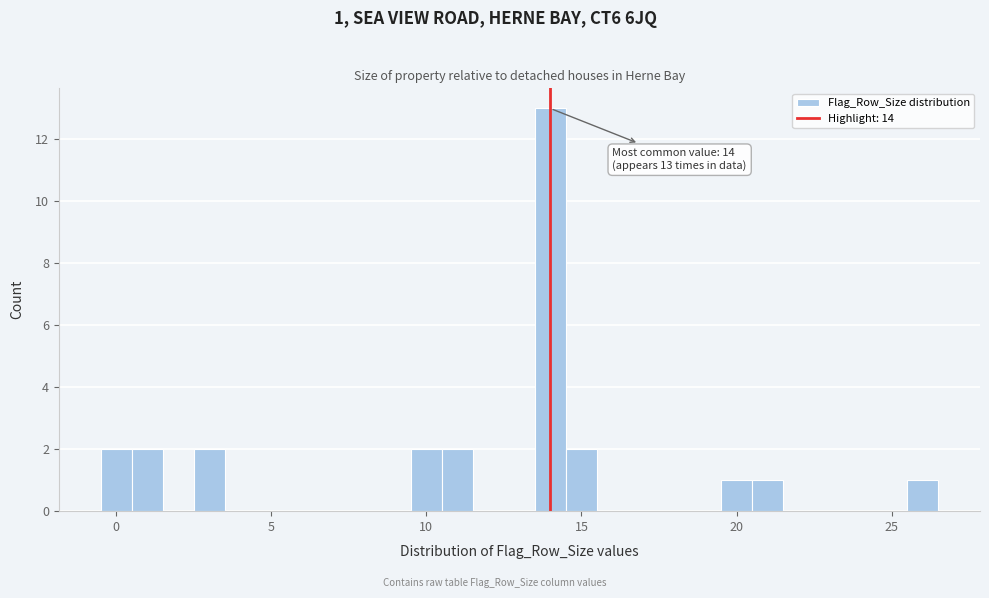

Read against the x-axis, roughly where is the centre of the tallest bar?

14.0